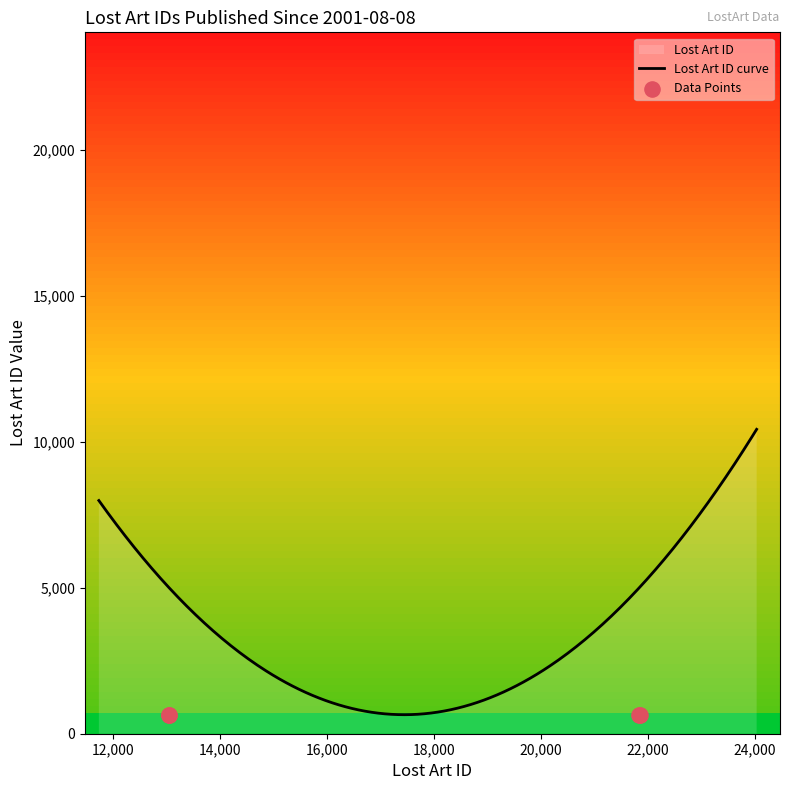

What is the change in value from 2001-08-08 (21828) to 2001-08-08 (13035)?

-8793